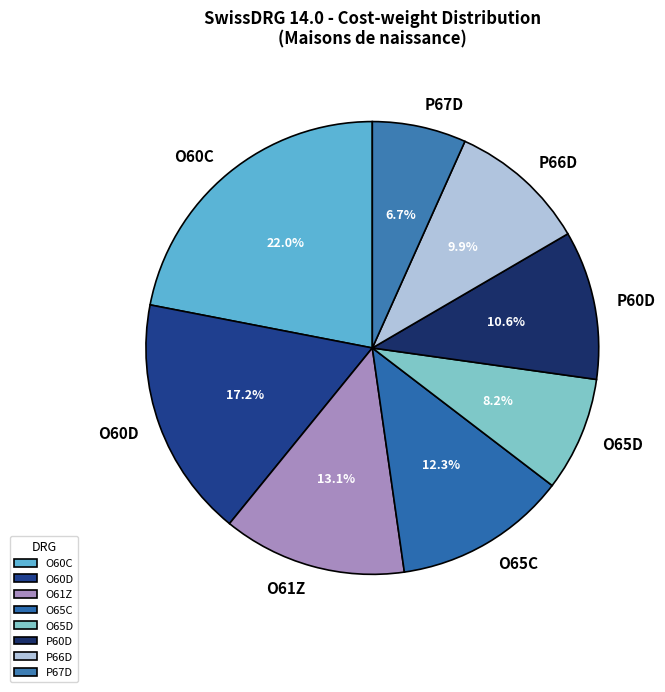

Does any single category account for the majority?

No